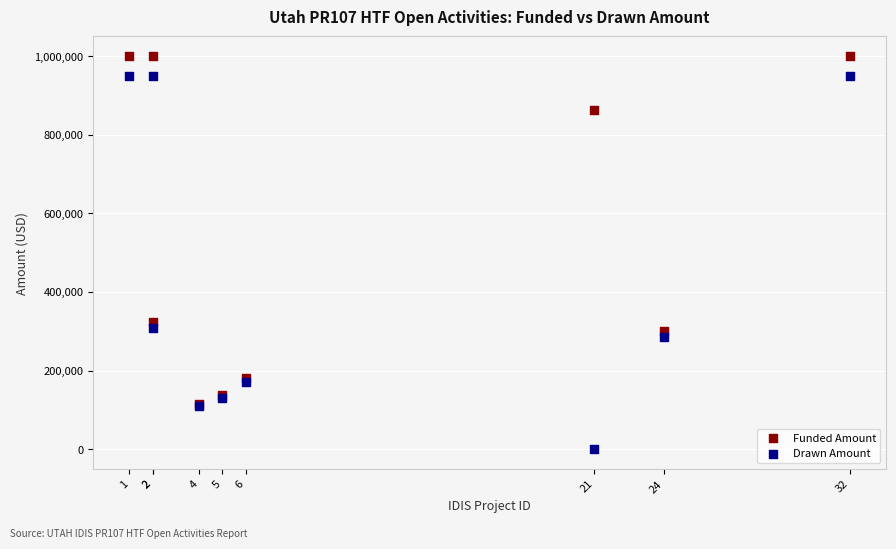

In the Drawn Amount series, what Y value is closest to 475000?

308481.2